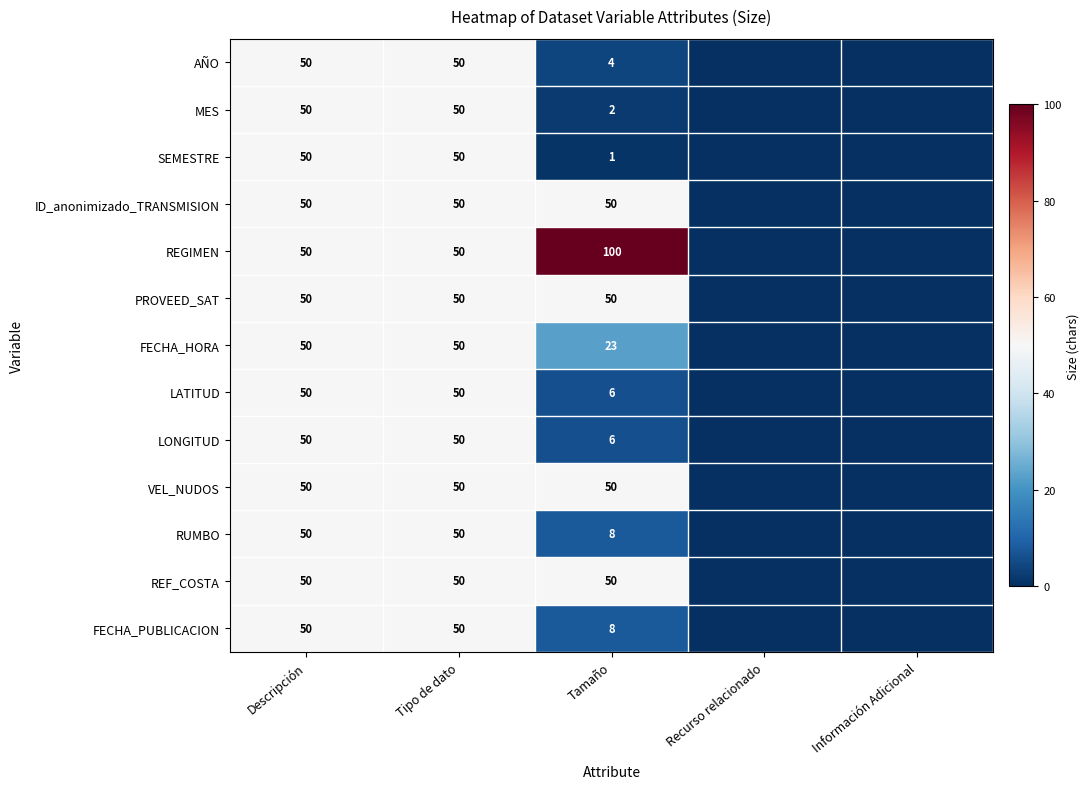

What is the difference between the highest and lowest values at Tamaño?

99